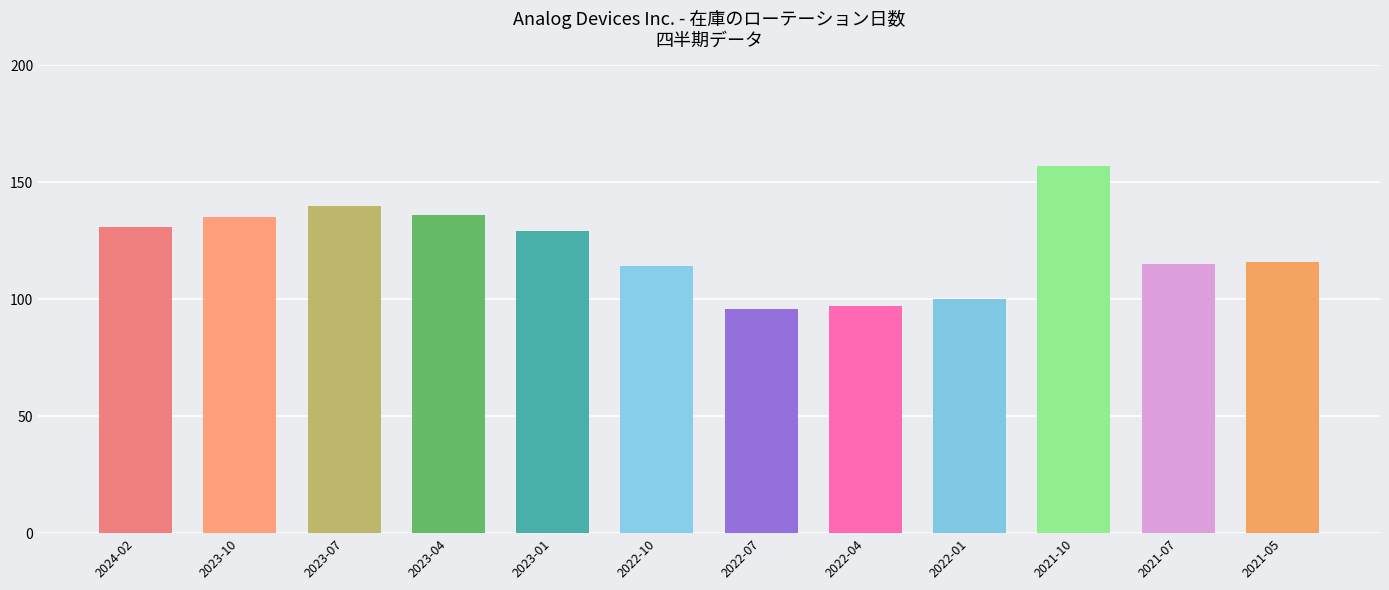

What is the change in value from 2022-01 to 2021-07?

+15